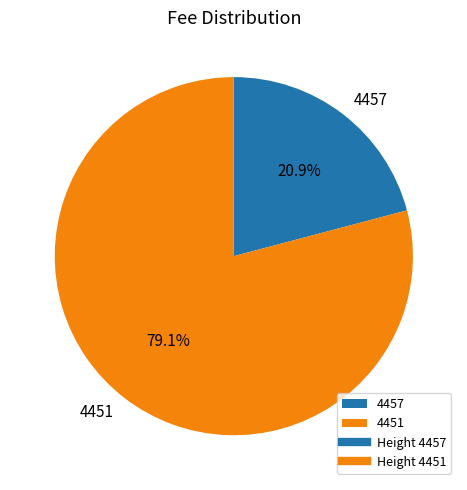

To the nearest percent, what portion does 4457 represent?

21%